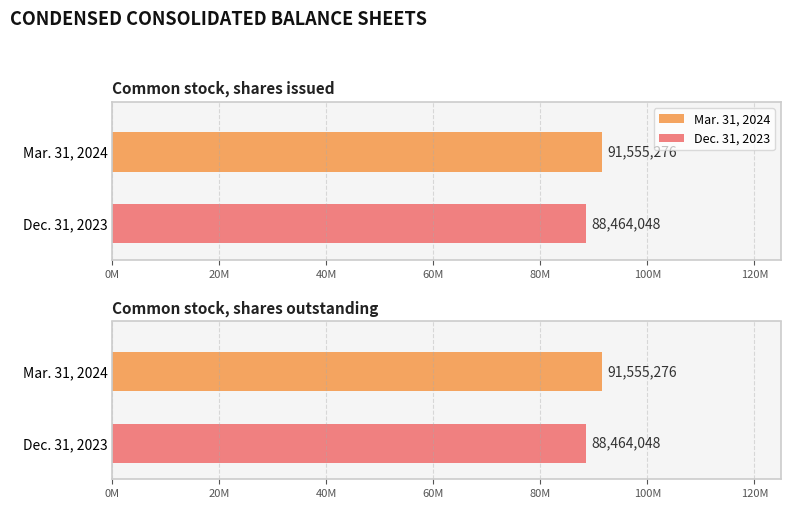

Are the bars grouped side by side (vs. stacked)?

Yes